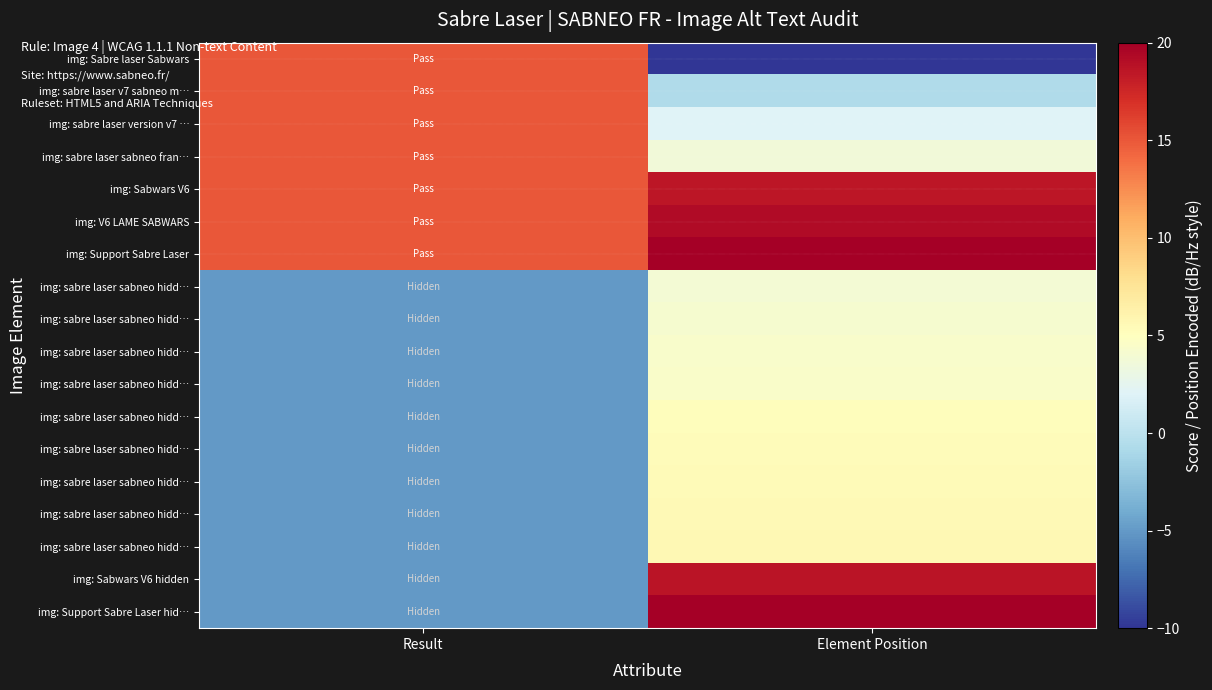

What is the greatest value displayed?

20.0